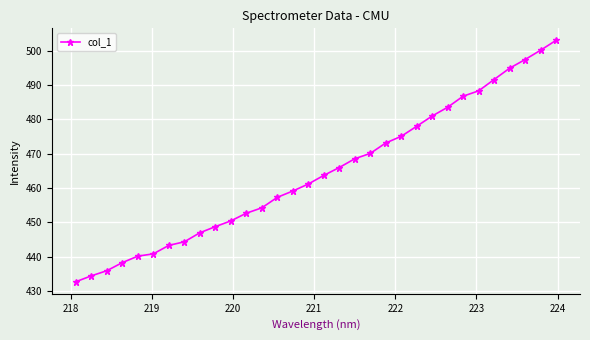

What is the value of the 29th point from the left?

494.9